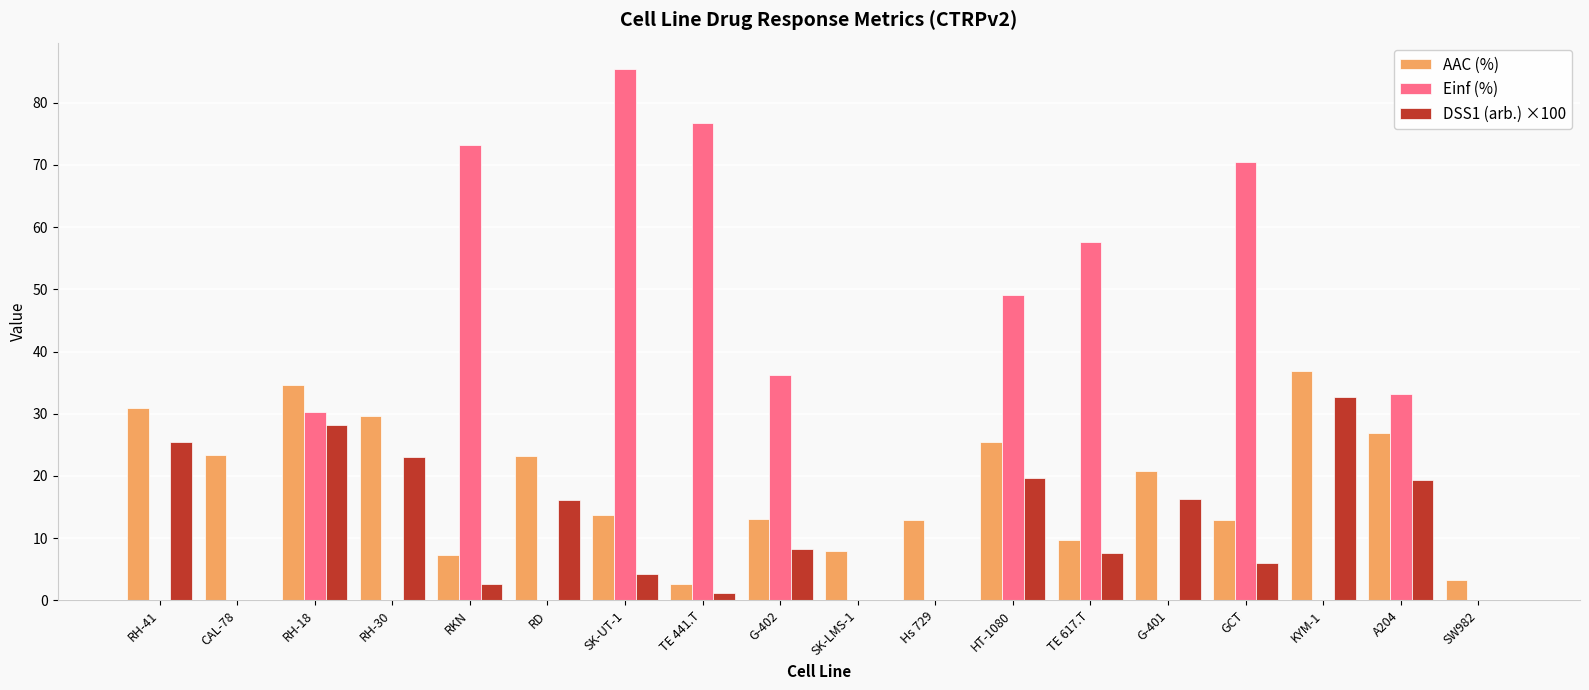

How many data points in Einf (%) are above 30?

9